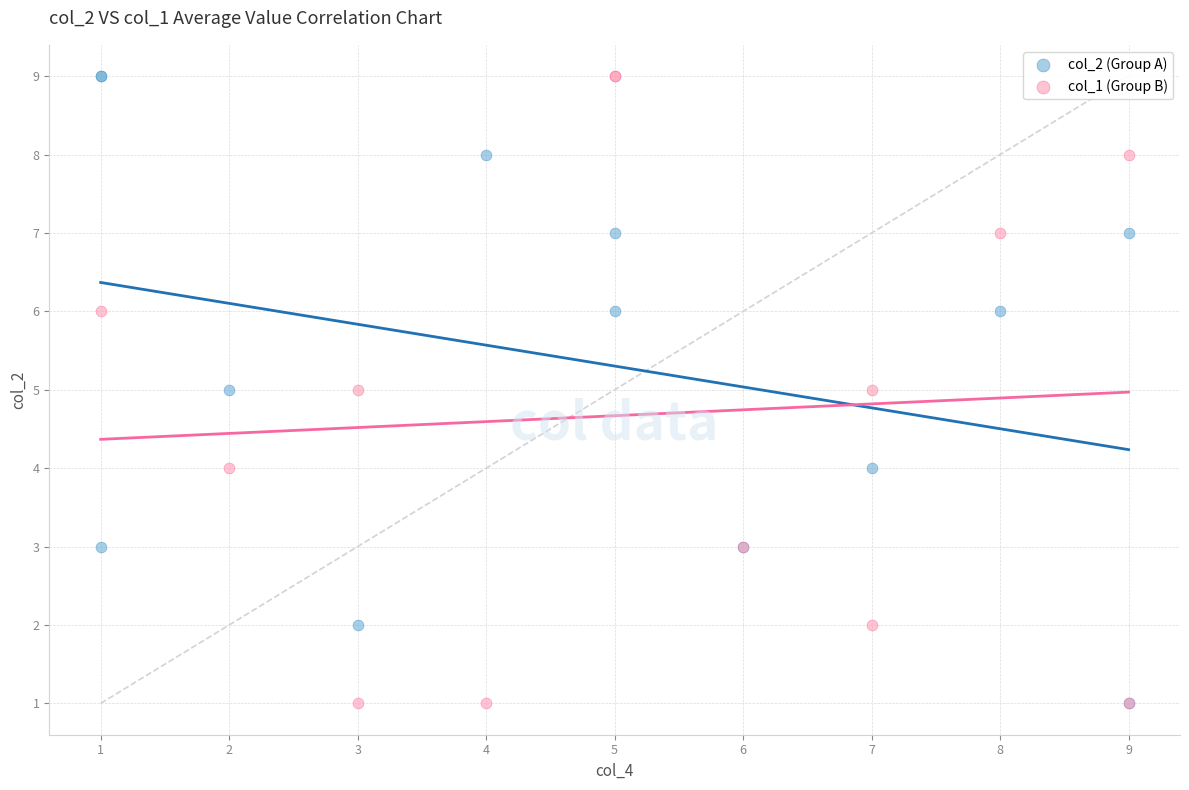

What are all the series names shown in the legend?

col_2 (Group A), col_1 (Group B)